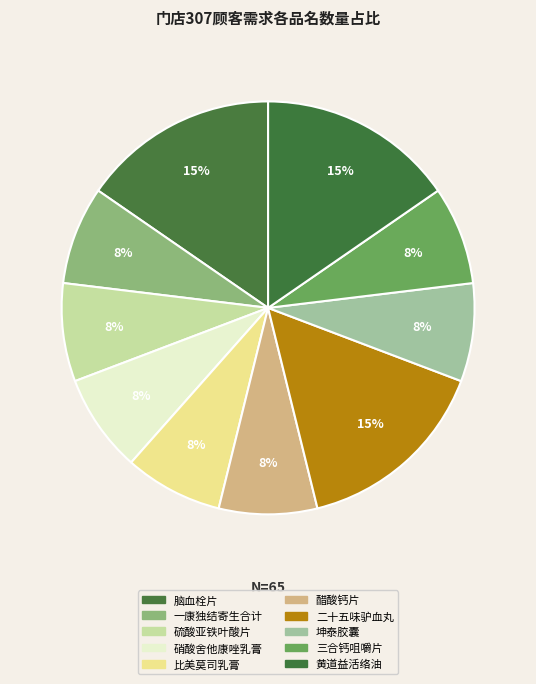

To the nearest percent, what is the combined percentage of 二十五味驴血丸 and 黄道益活络油?

31%